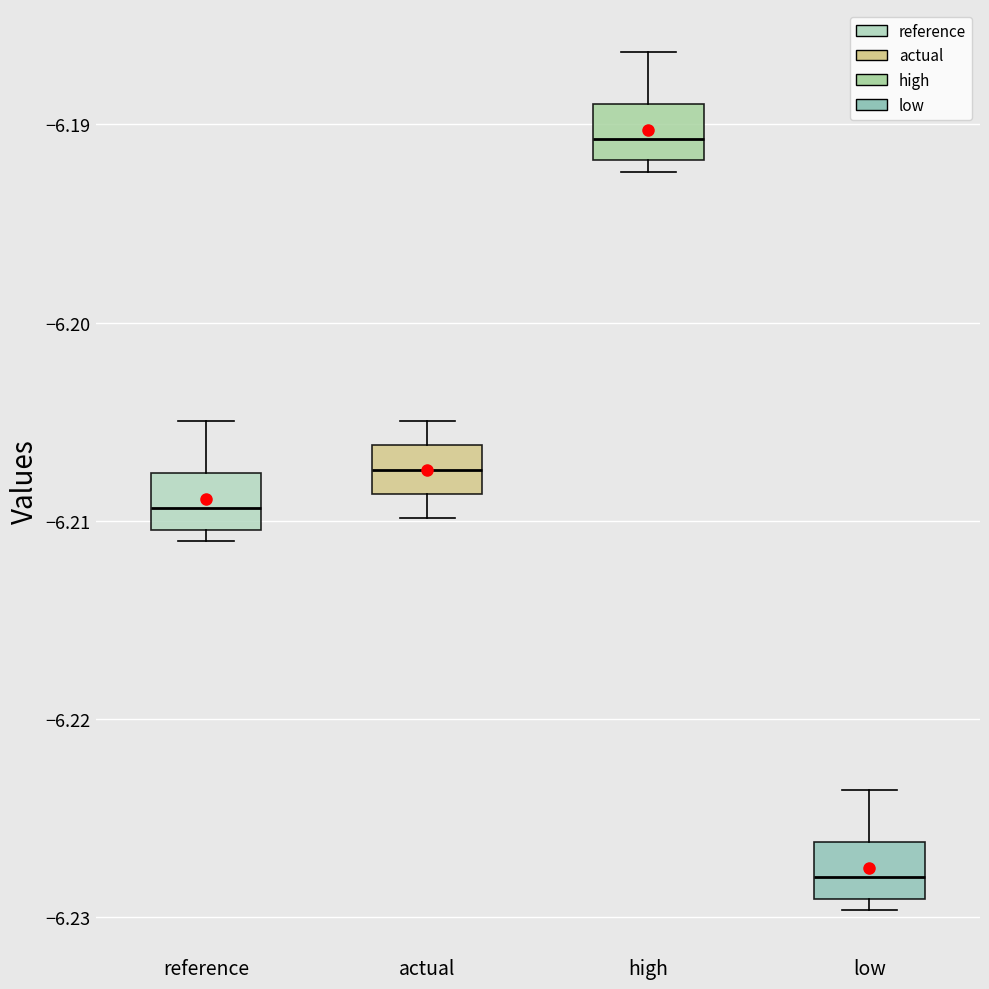

Where is the lower edge of the box for high on the y-axis? The values are not printed on the chart, so give them approximately, as read against the axis.

-6.192